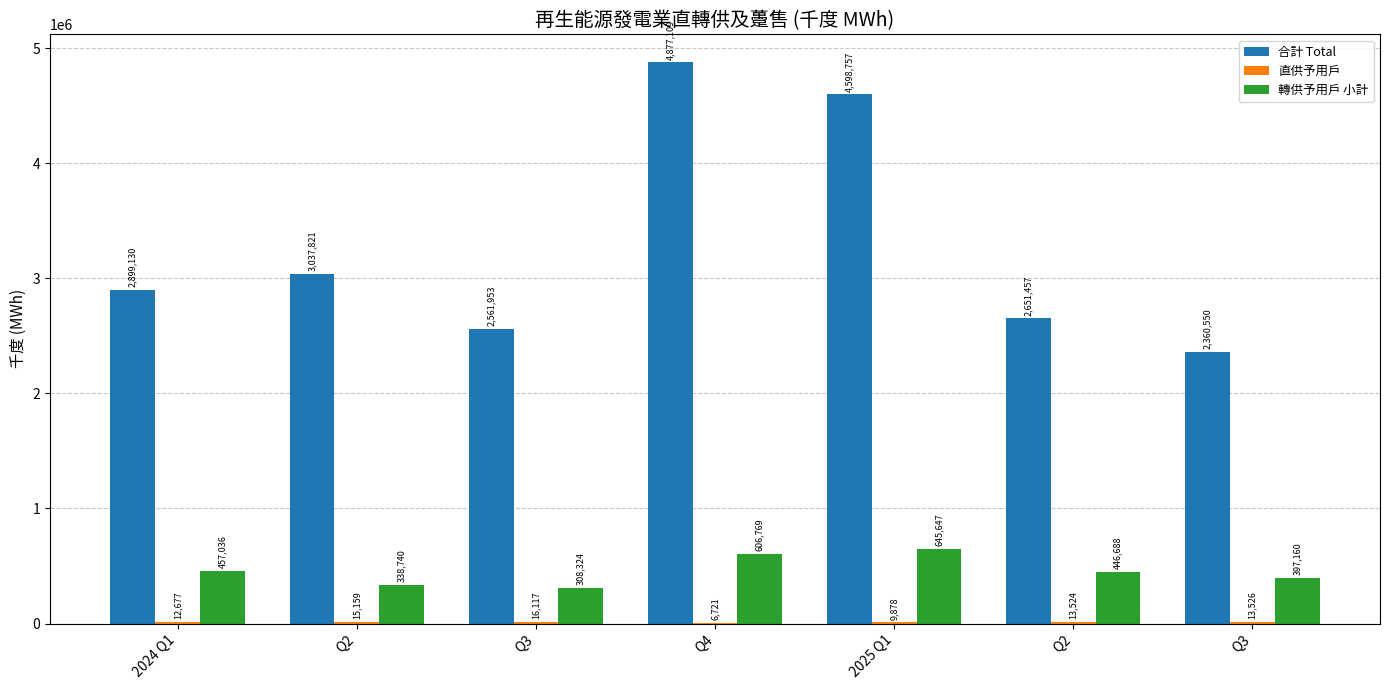

The value of 直供予用戶 at Q3 is 21665.3. True or false?

False